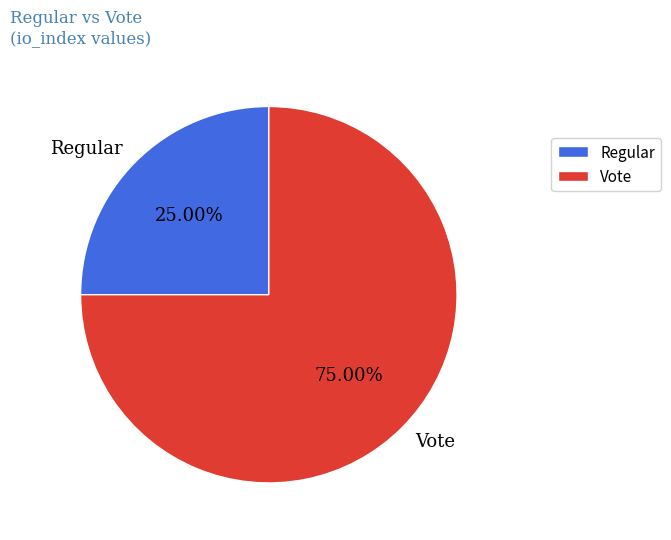

The Vote slice represents 75% of the pie. True or false?

True